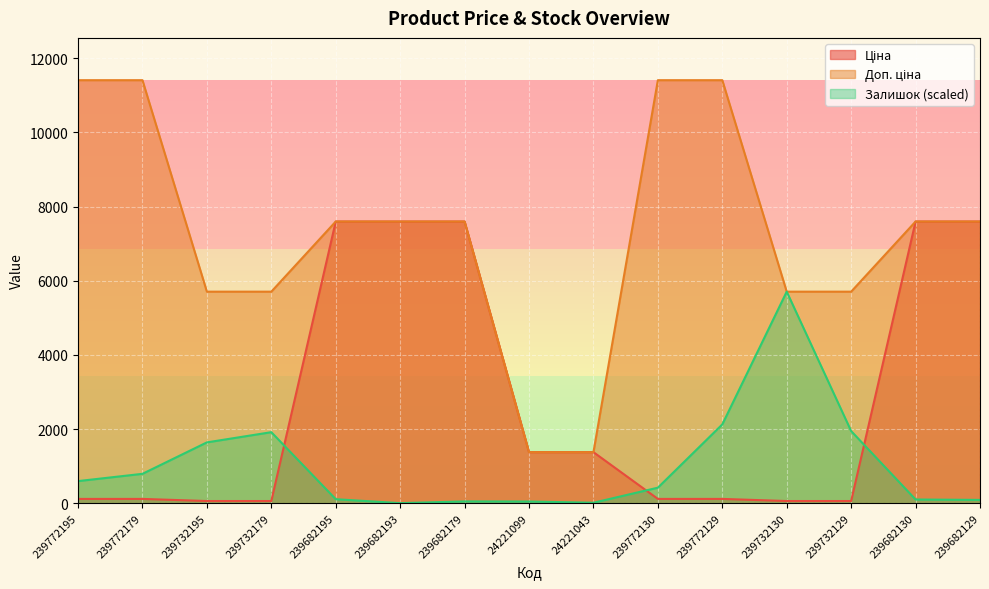

Is the value of Доп. ціна at 239772179 greater than the value of Залишок at 239732179?

Yes